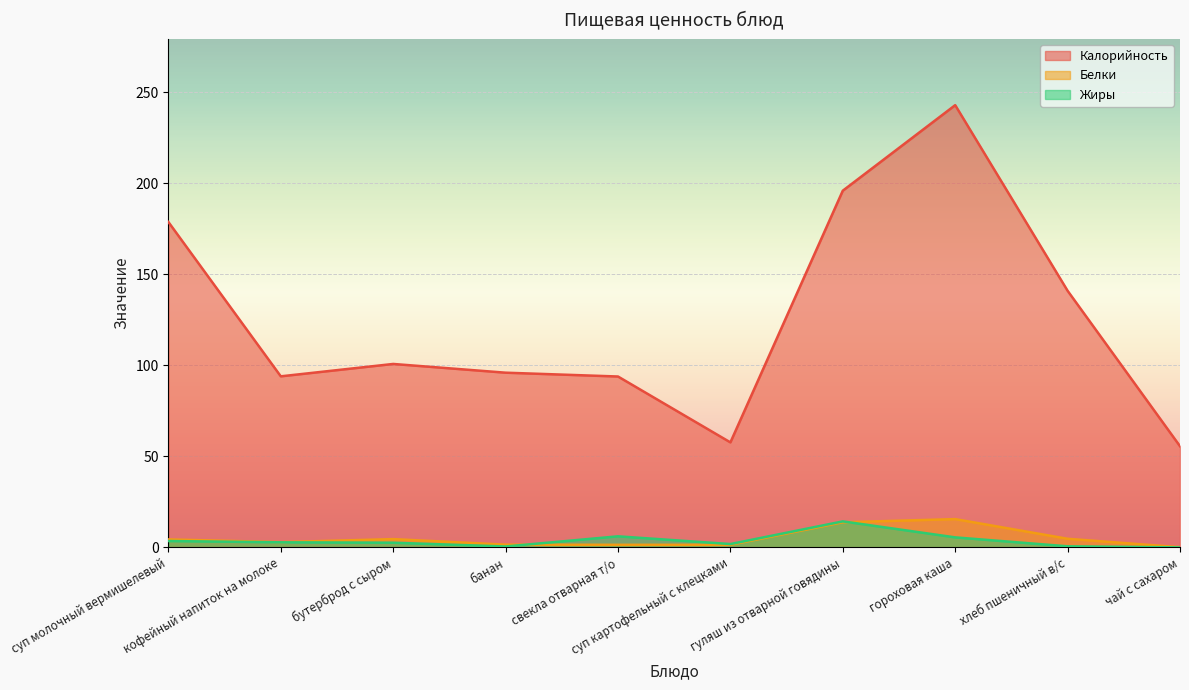

What is the label of the 8th point from the right?

бутерброд с сыром